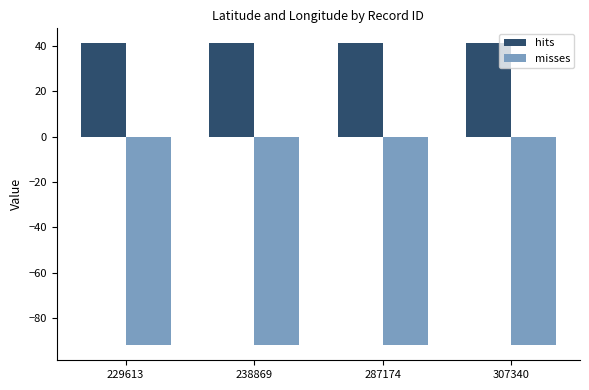

What is the value of the hits bar at the 3rd from the left?

41.1